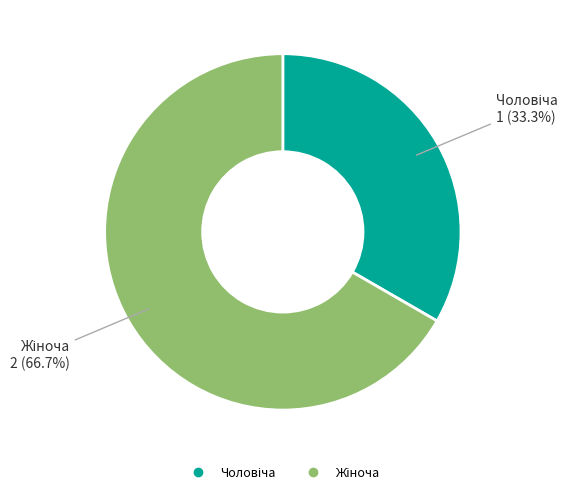

Does any single category account for the majority?

Yes